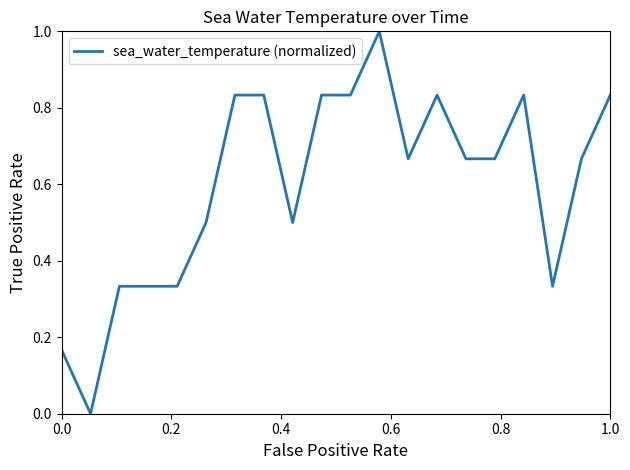

What is the maximum value shown in the chart?

1.0